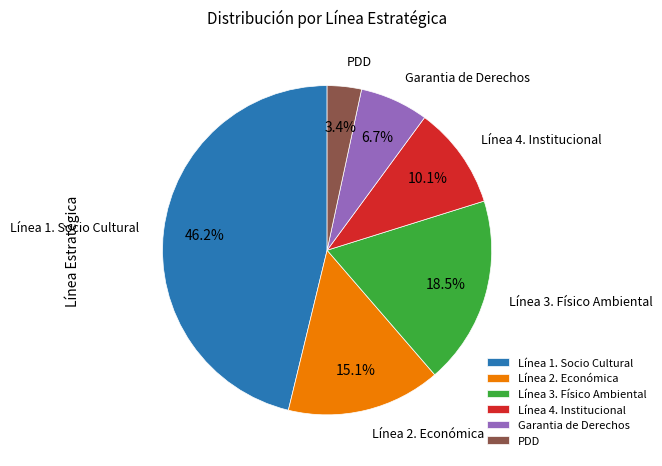

Between PDD and Línea 4. Institucional, which is larger?

Línea 4. Institucional